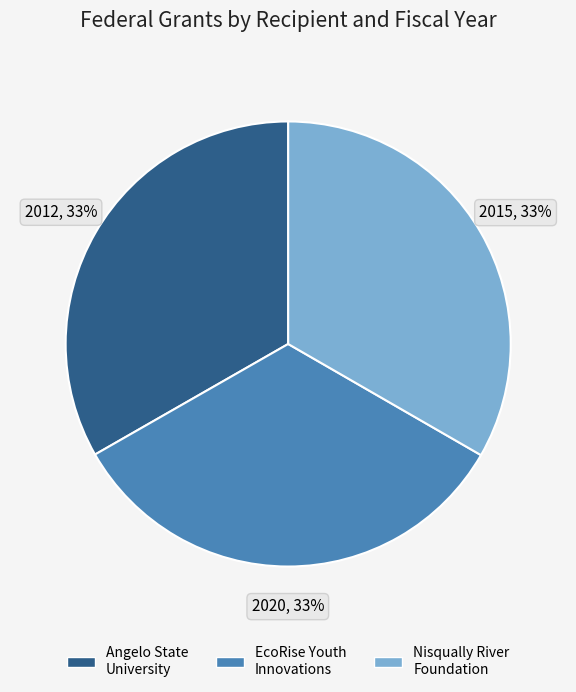

Is it true that EcoRise Youth Innovations is 33% of the pie?

True